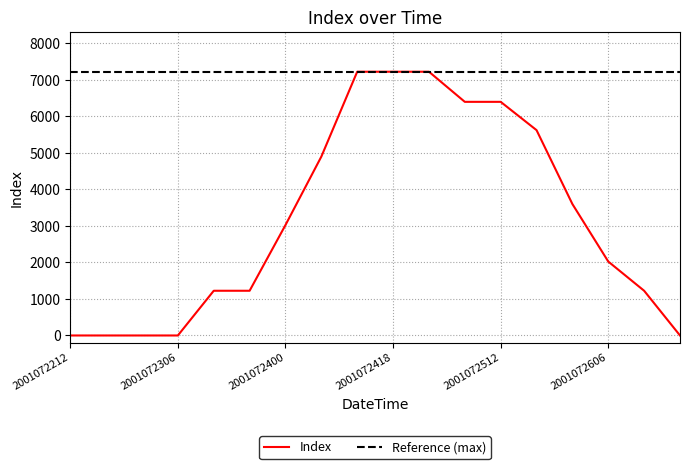

Where does the data first go above 3025?

2001072406